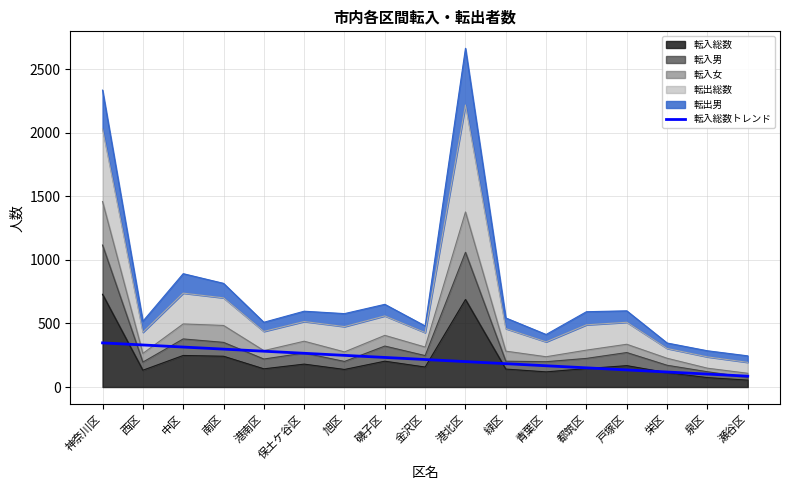

What is the difference between the maximum and minimum values?

261.6